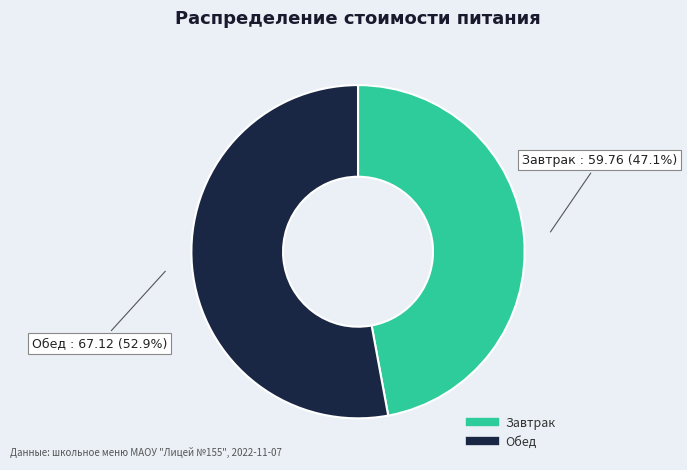

The Завтрак slice represents 47% of the pie. True or false?

True